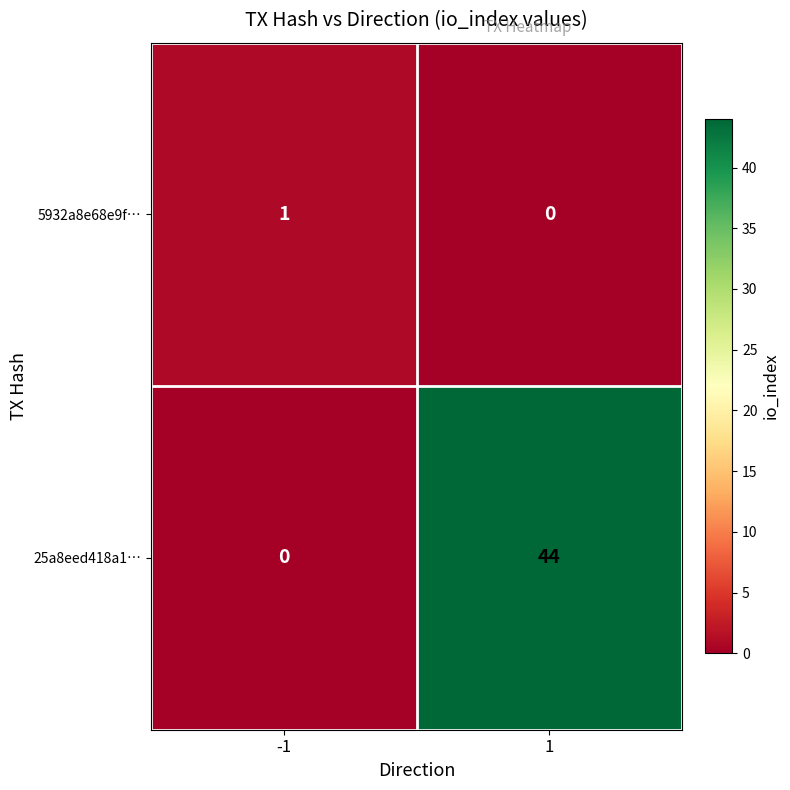

What is the sum of the 25a8eed418a1… values at -1 and 1?

44